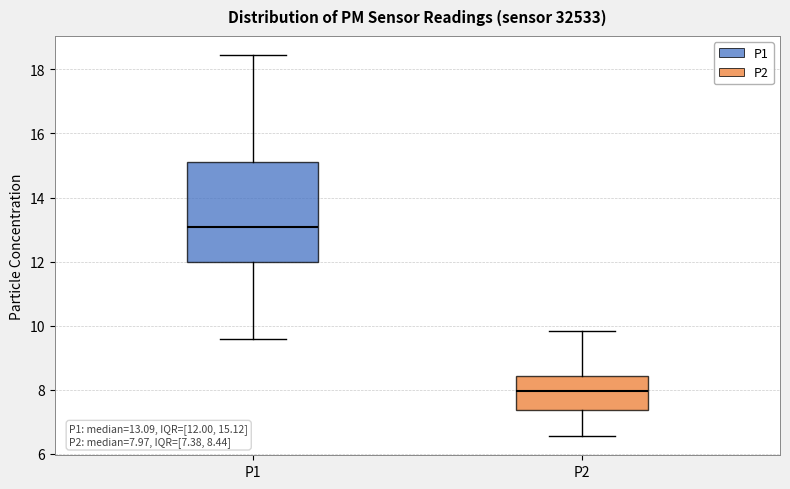

Comparing the boxes themselves (not the whiskers), which one is the tallest?

P1